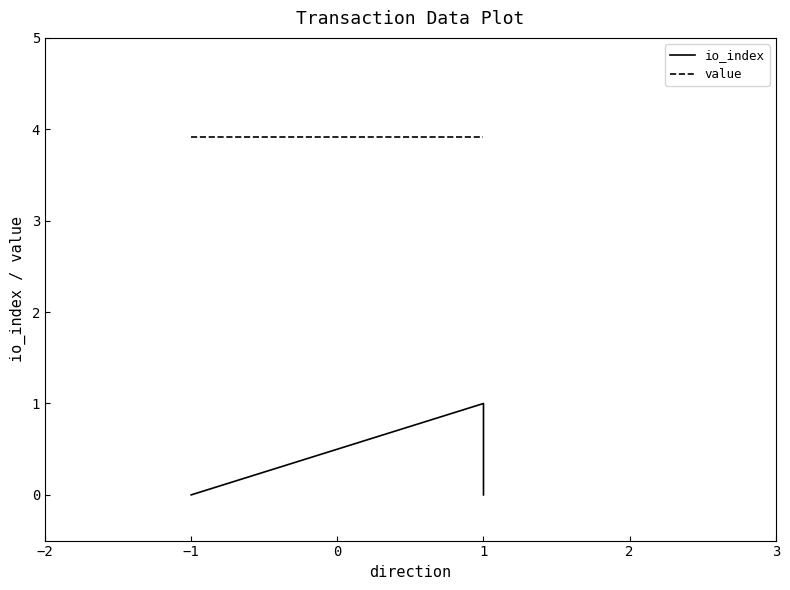

Between −1 and 1, which is larger?

1